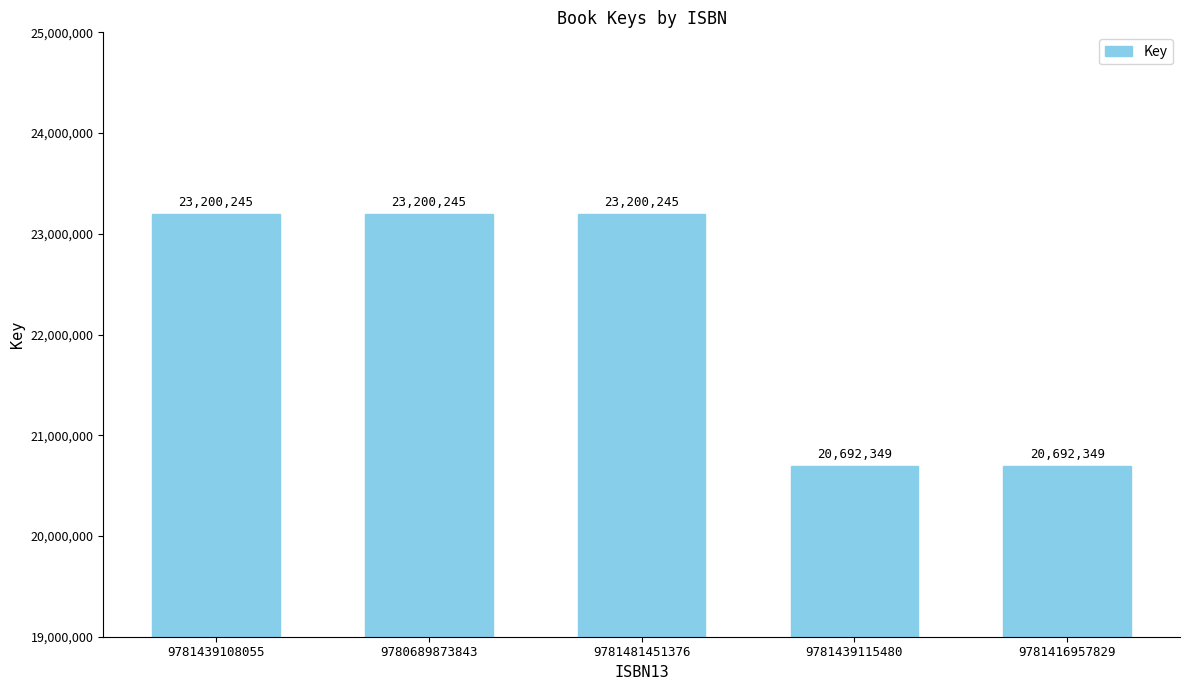

Reading right to left, what are all the values shown in this chart?

20692349	20692349	23200245	23200245	23200245